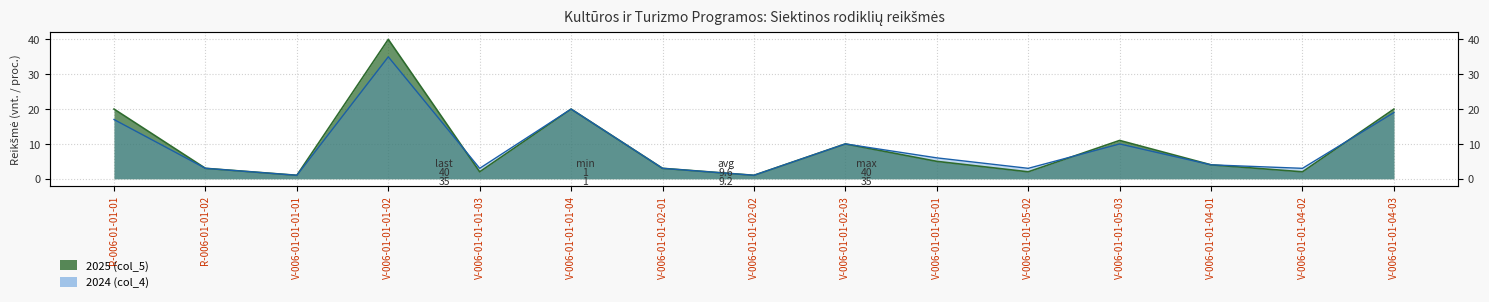

What is the label of the 3rd point from the right?

V-006-01-01-04-01